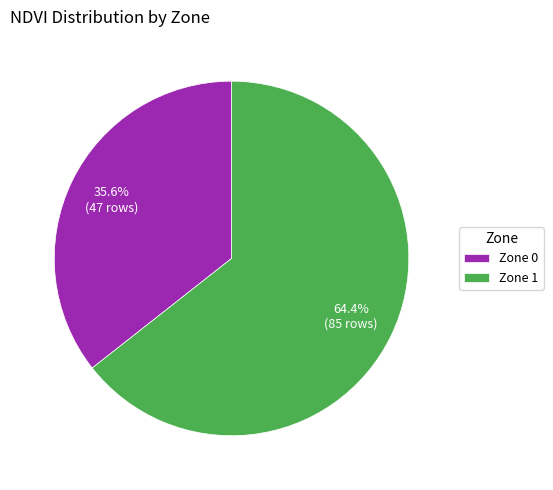

Which has a higher value, Zone 1 or Zone 0?

Zone 1